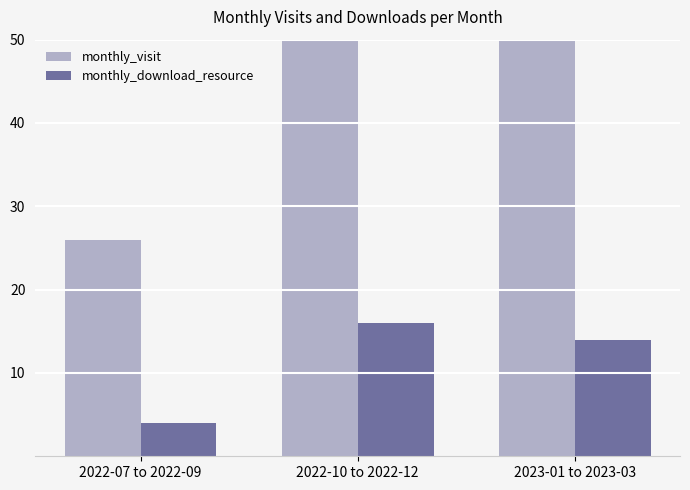

At which label does monthly_visit reach its minimum?

2022-07 to 2022-09